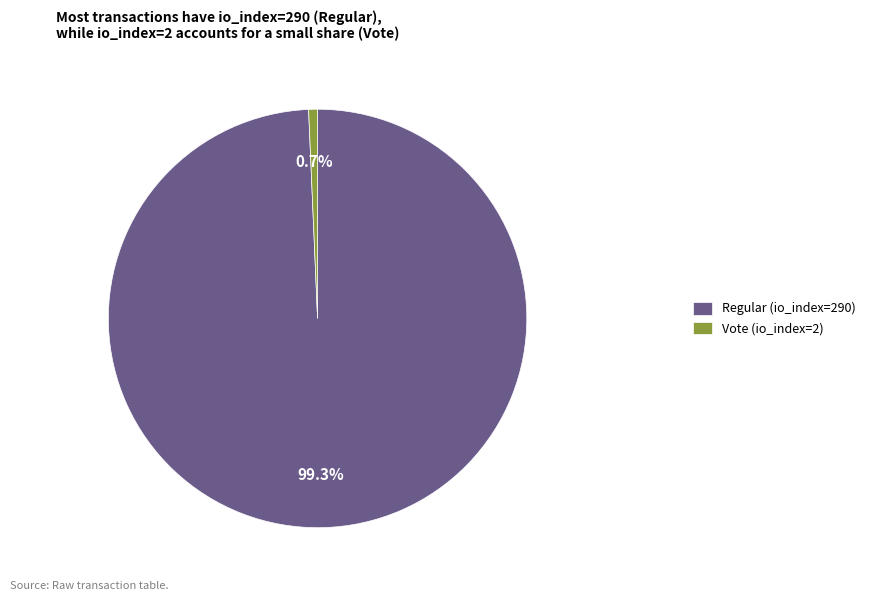

Which slice represents more than half of the pie?

Regular (io_index=290)